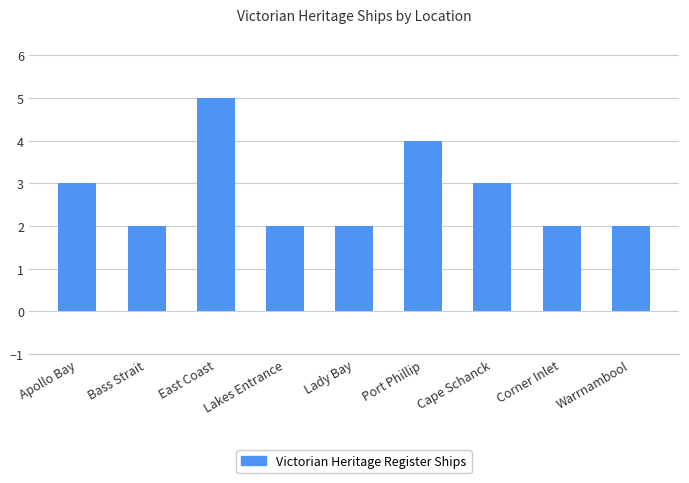

Read the value at Apollo Bay.

3